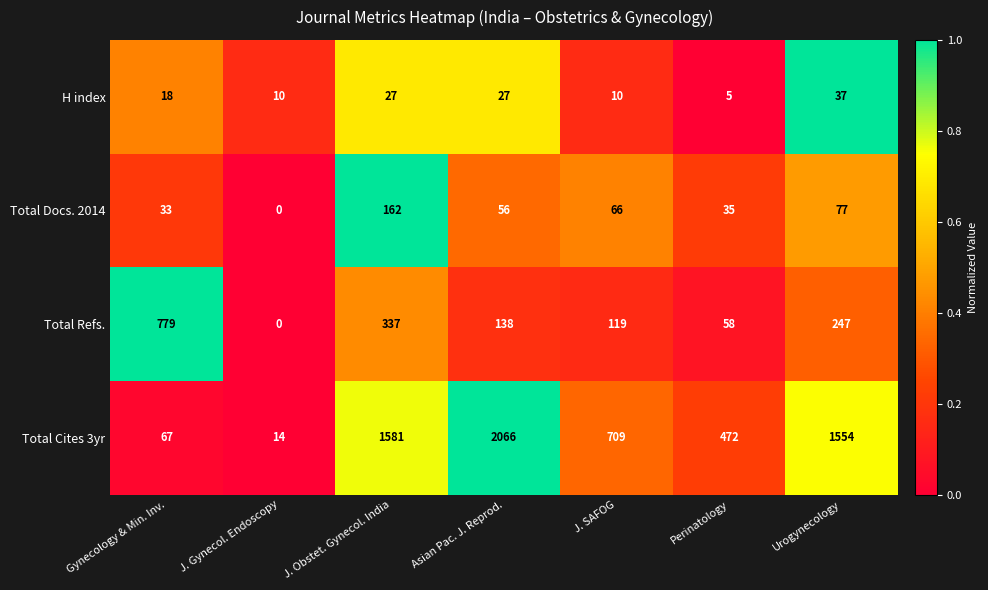

At which label does Total Refs. reach its minimum?

J. Gynecol. Endoscopy